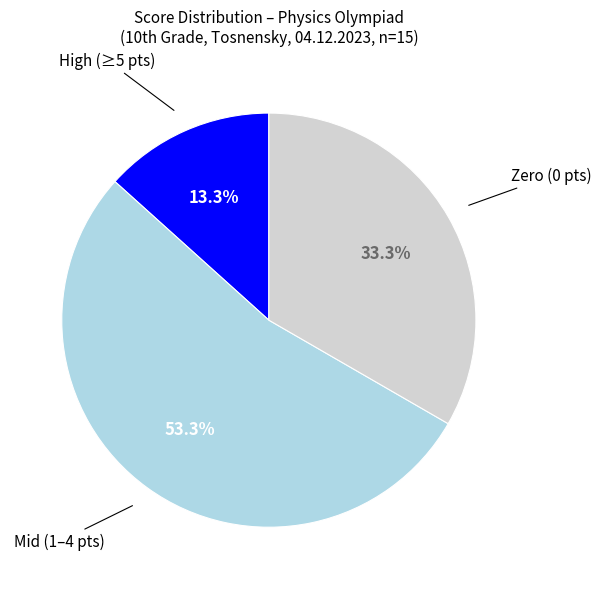

Is there any slice that represents more than half of the pie?

Yes